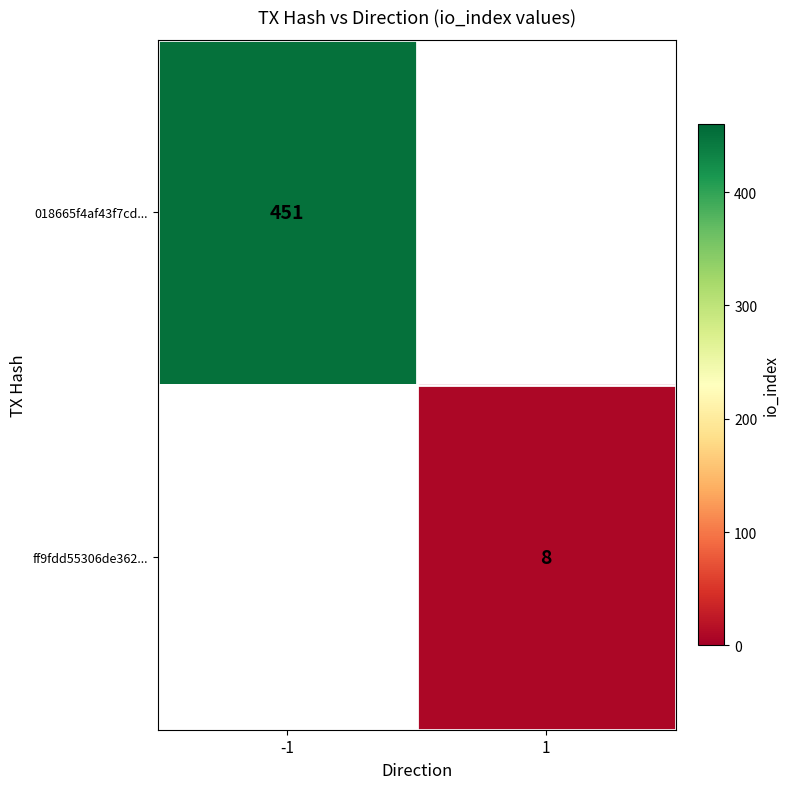

How many distinct data groups are displayed?

2